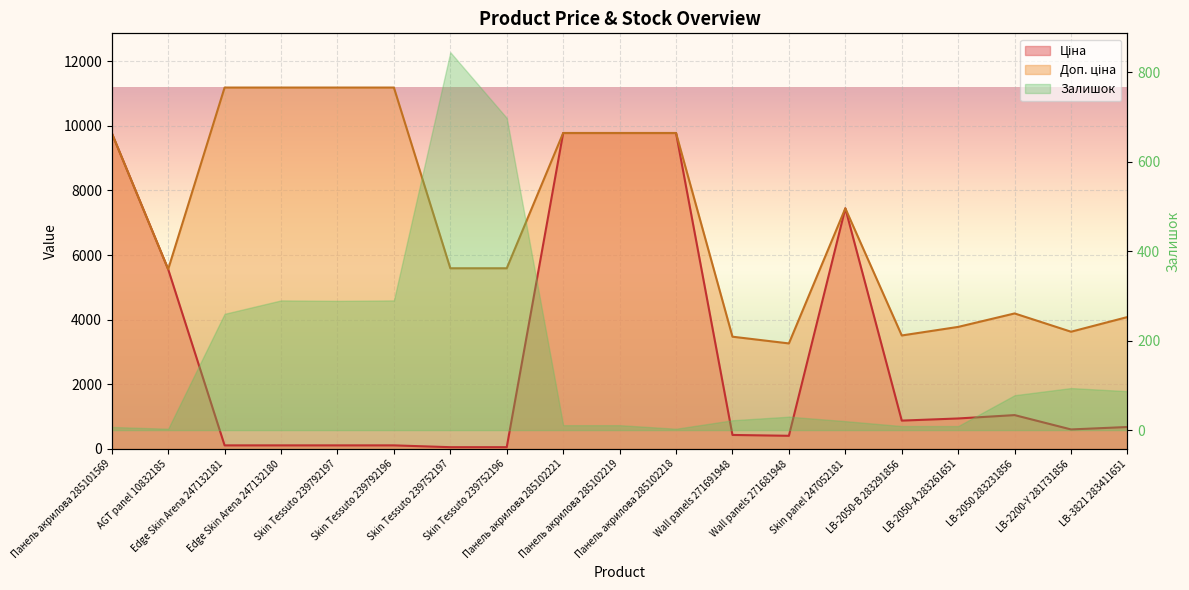

Where does the Ціна series first go above 680?

Панель акрилова 285101569